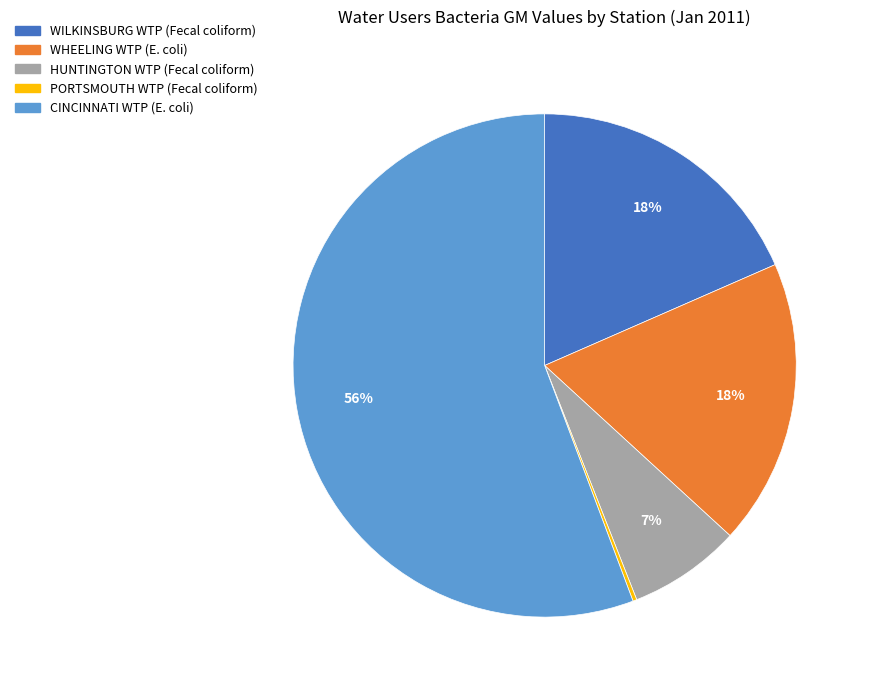

Does any single category account for the majority?

Yes